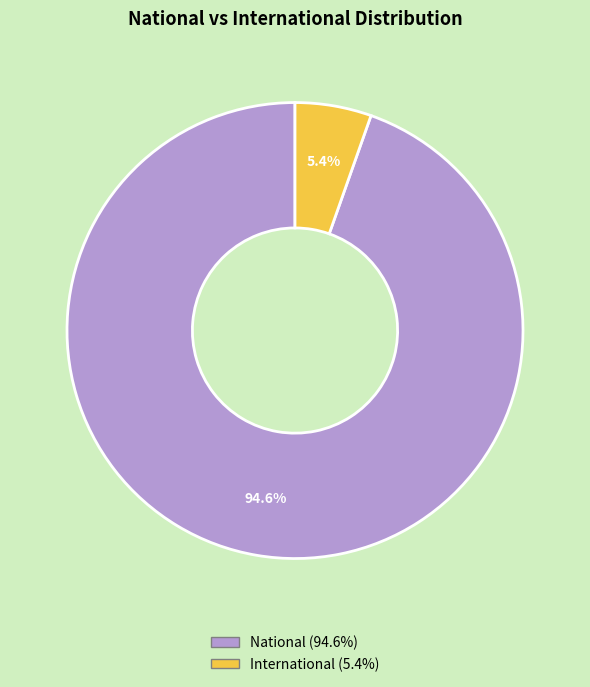

Is there a majority slice in this chart?

Yes